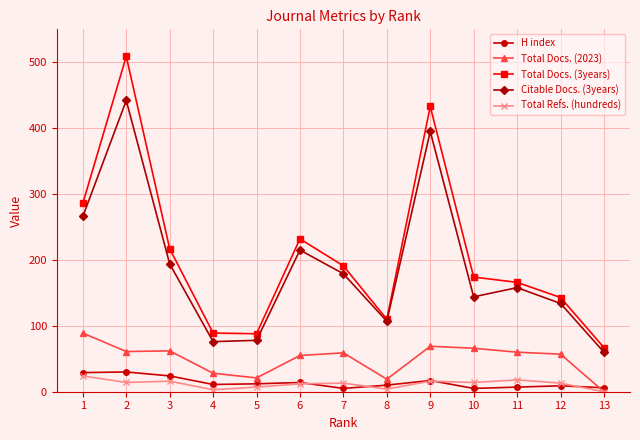

What is the difference between the maximum and minimum values in the Total Docs. (2023) series?

89